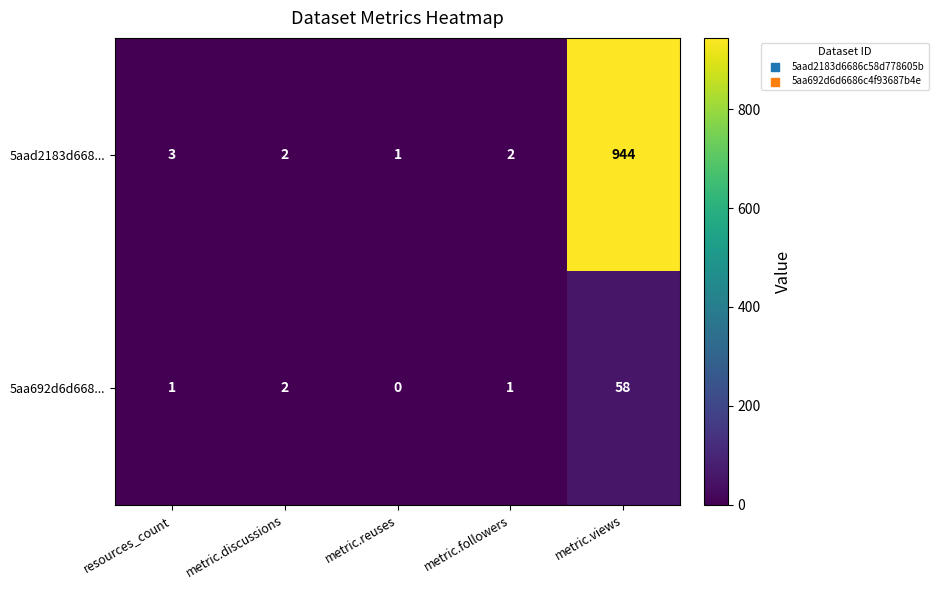

What is the greatest value displayed?

944